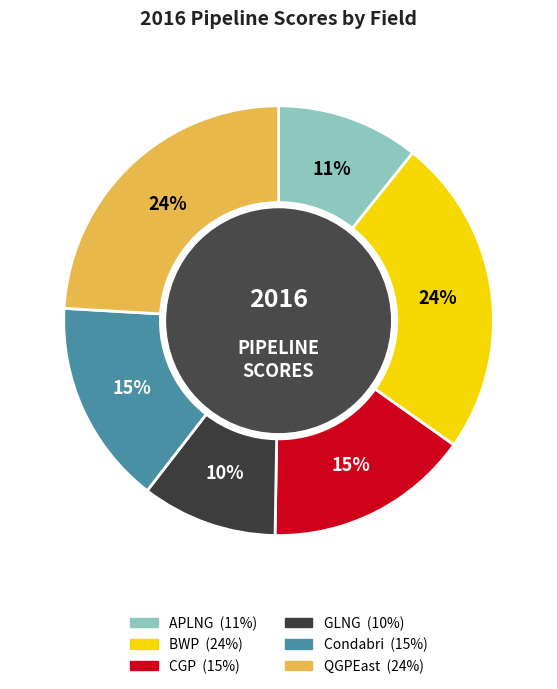

Count the number of slices in the pie.

6